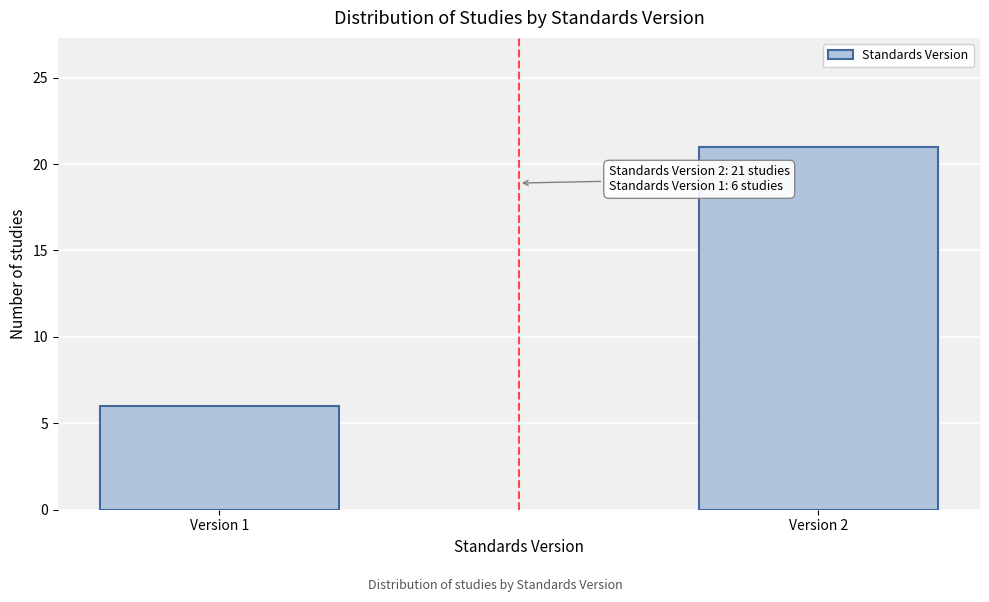

Reading left to right, transcribe all the data shown in this chart.

6	21